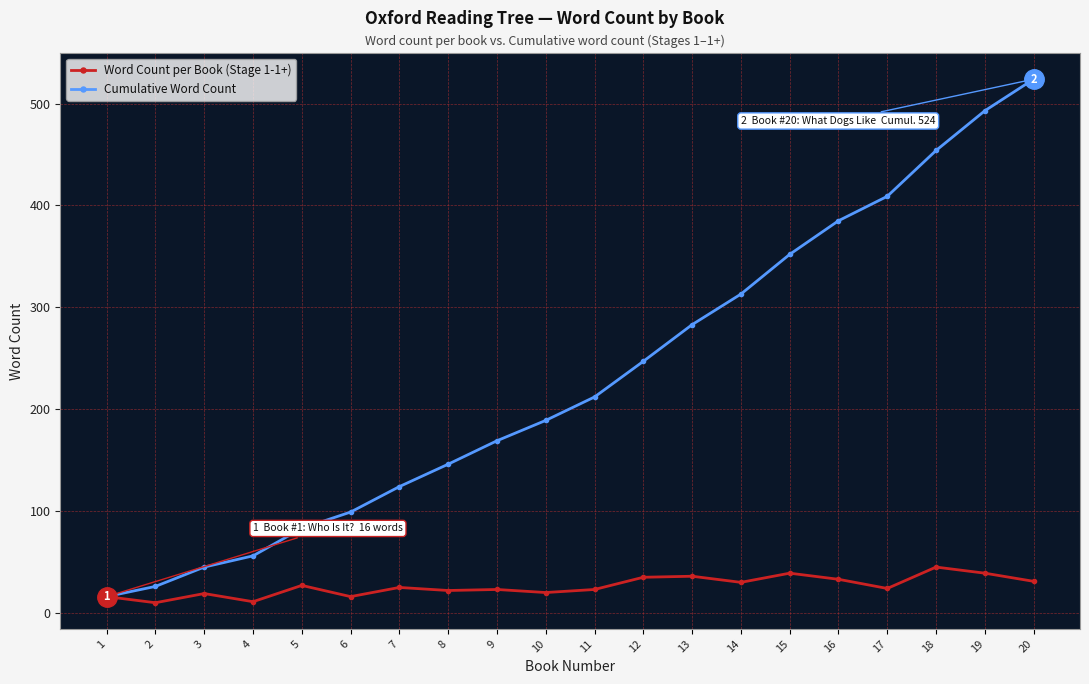

Which series has the widest spread of values?

Cumulative Word Count